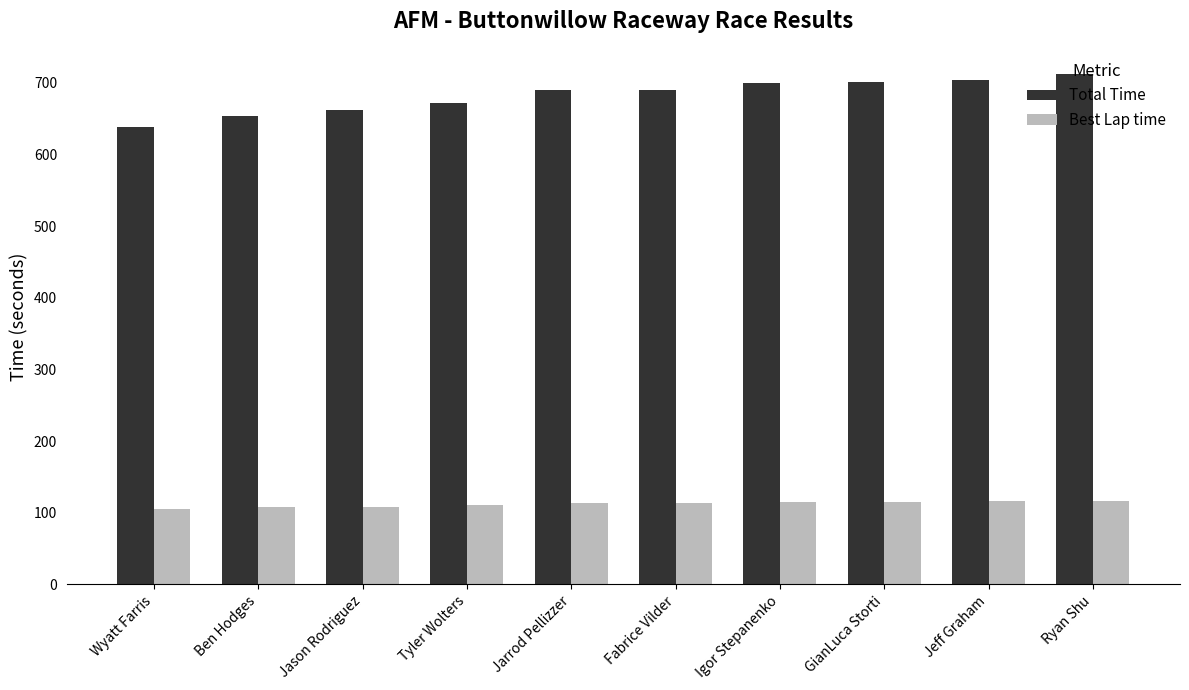

Rank the series by their average value, from highest to lowest.

Total Time, Best Lap time